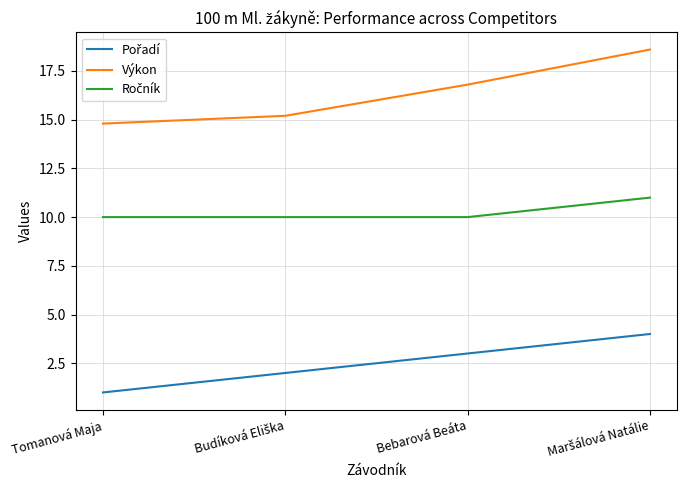

The Výkon series shows 16.8 at Bebarová Beáta. True or false?

True